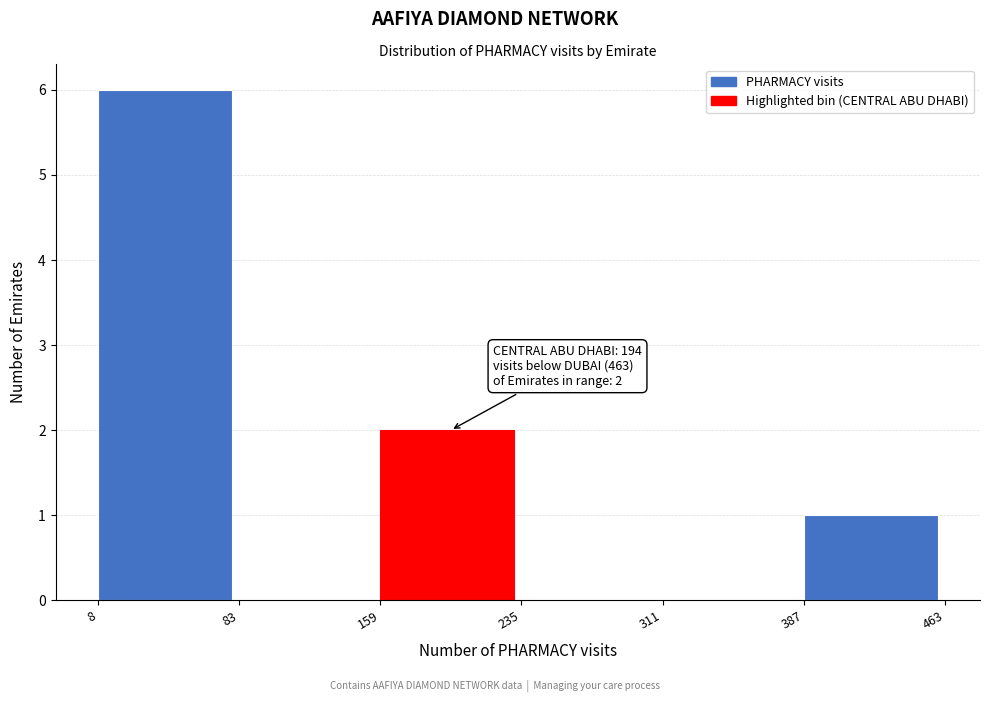

Over which range of the x-axis is the bar tallest?

8 to 83